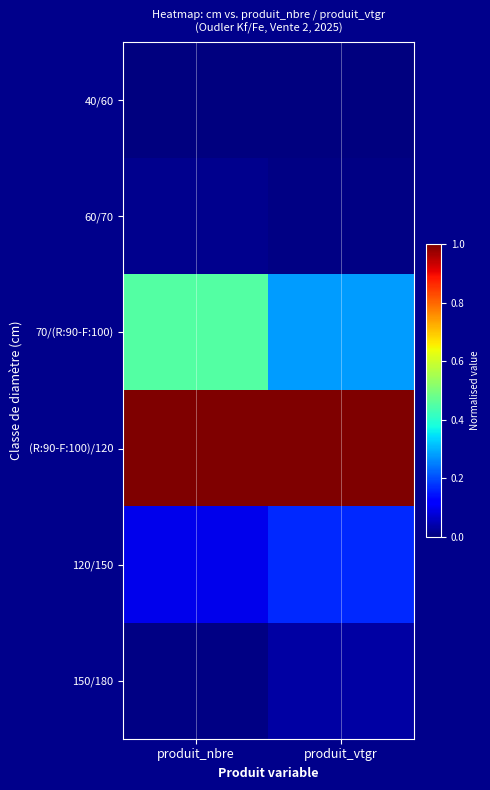

Reading left to right, extract all data points from this chart.

40/60: produit_nbre=0.0	produit_vtgr=0.0
60/70: produit_nbre=0.0	produit_vtgr=0.0
70/(R:90-F:100): produit_nbre=0.5	produit_vtgr=0.3
(R:90-F:100)/120: produit_nbre=1.0	produit_vtgr=1.0
120/150: produit_nbre=0.1	produit_vtgr=0.2
150/180: produit_nbre=0.0	produit_vtgr=0.0